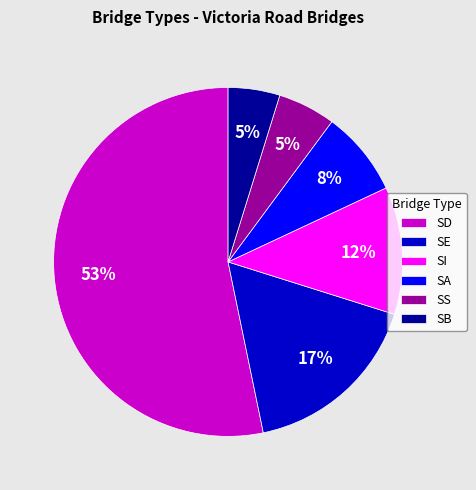

The SI slice represents 26% of the pie. True or false?

False